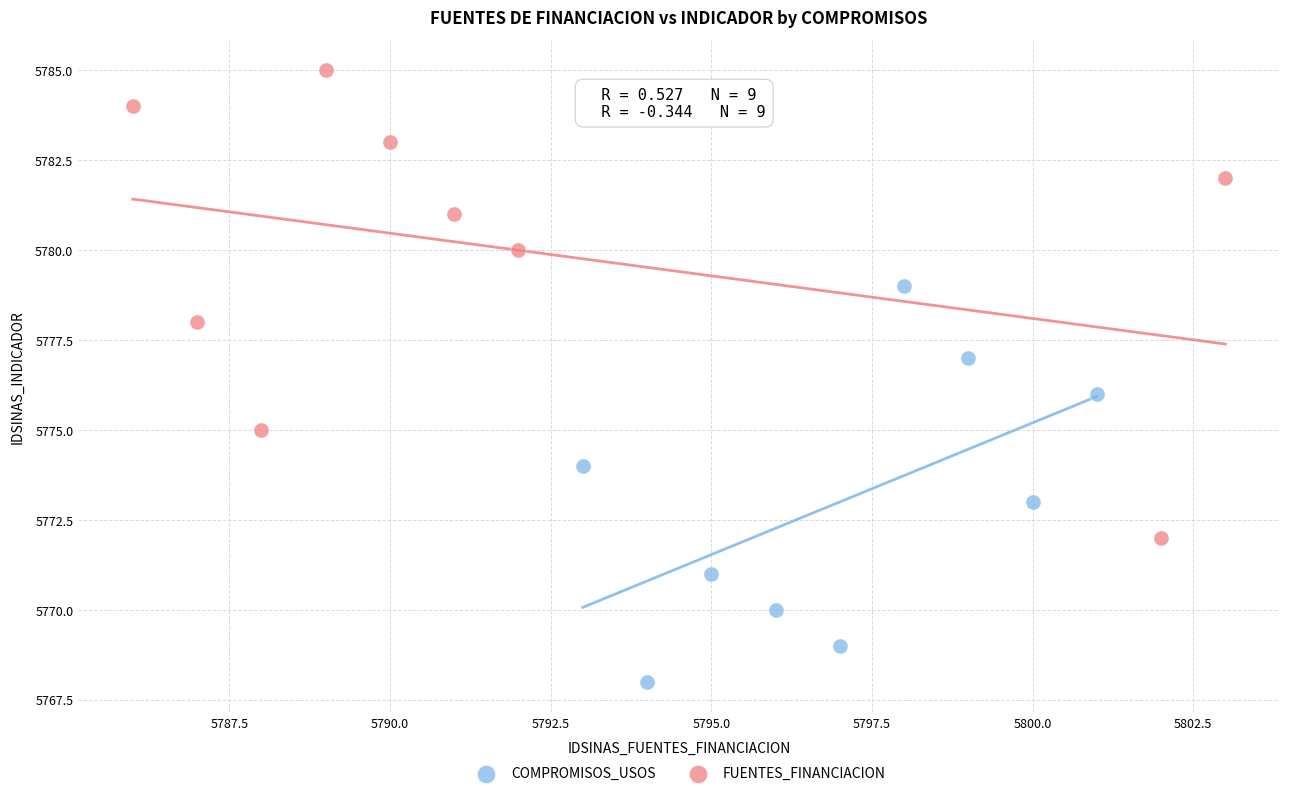

Which series has the largest Y range (max minus min)?

FUENTES_FINANCIACION